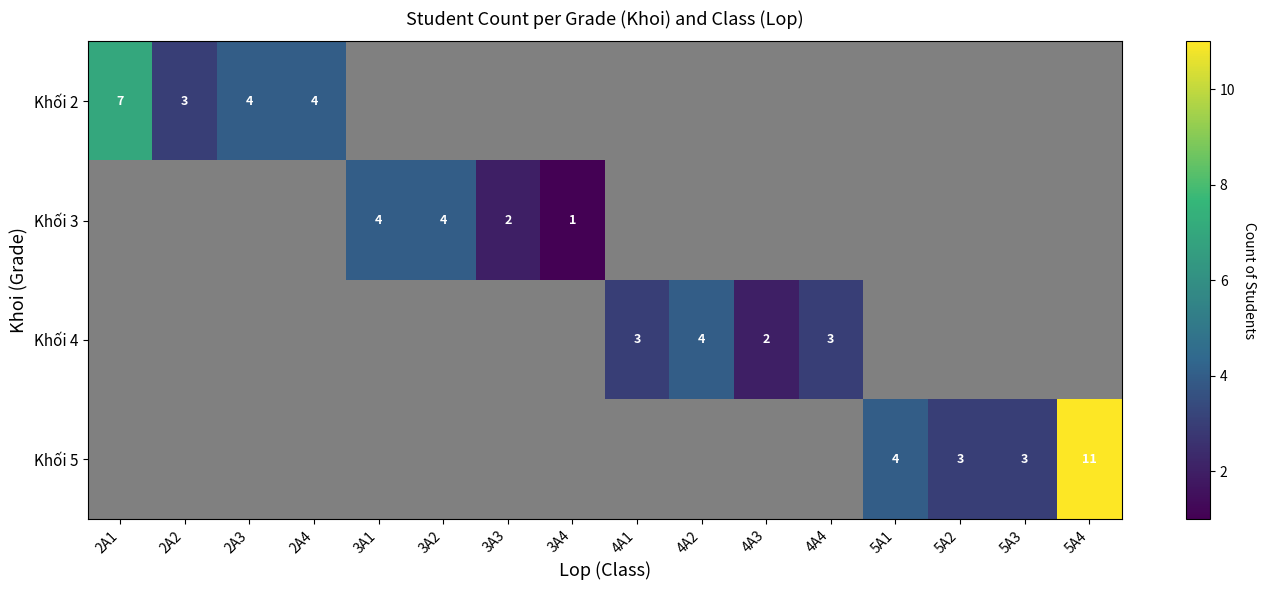

True or false: Khối 5 has a value of 0 at 2A4.

True